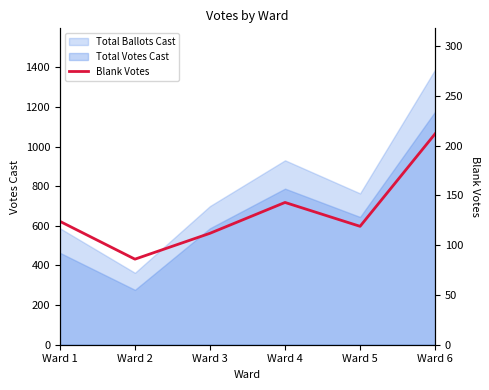

Approximately how many times larger is the value at Ward 3 compared to Ward 6?

0.5